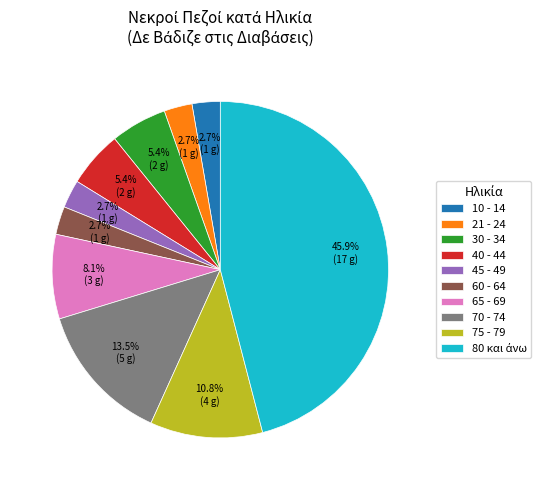

Which has a higher value, 75 - 79 or 10 - 14?

75 - 79